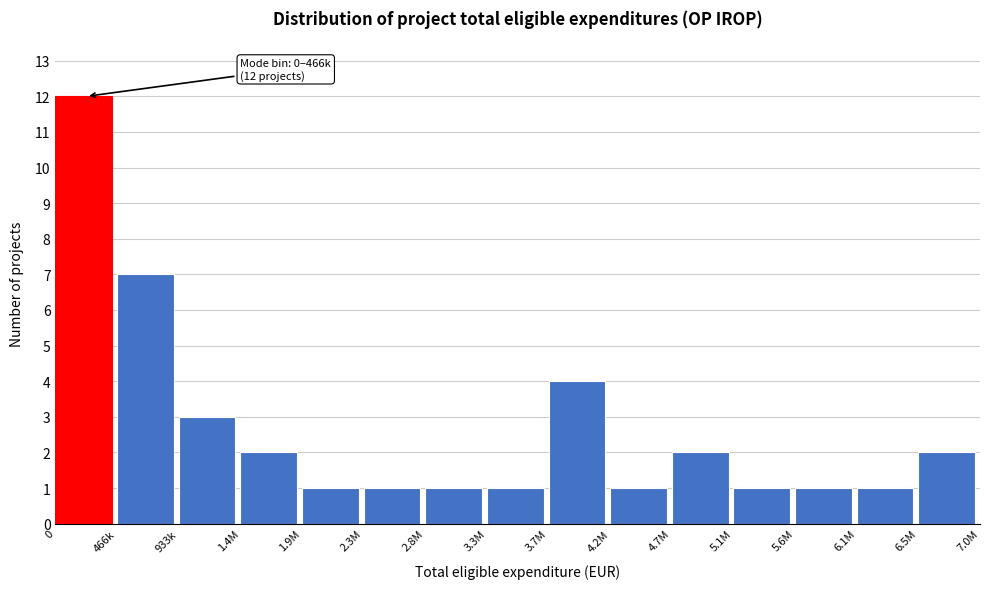

Reading left to right, what are all the values shown in this chart?

0=12	466k=7	933k=3	1.4M=2	1.9M=1	2.3M=1	2.8M=1	3.3M=1	3.7M=4	4.2M=1	4.7M=2	5.1M=1	5.6M=1	6.1M=1	6.5M=2